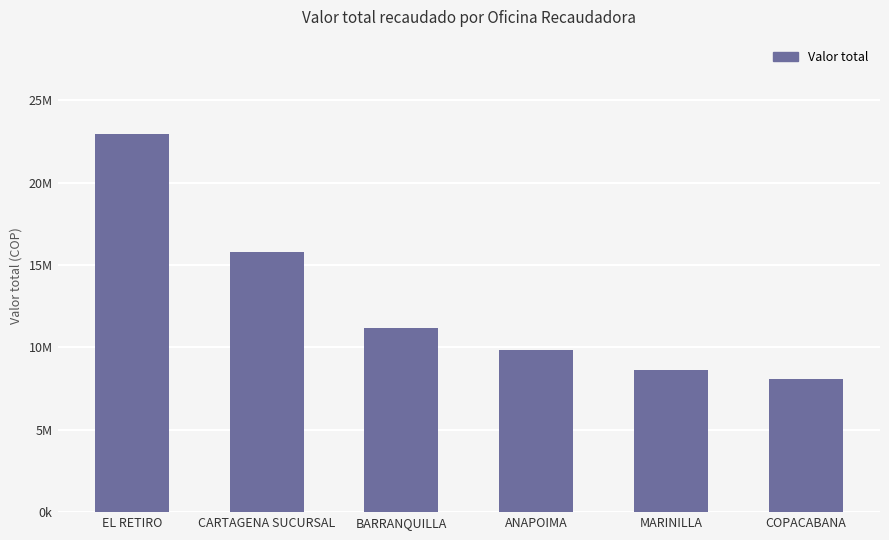

Approximately how many times larger is the value at COPACABANA compared to EL RETIRO?

0.4